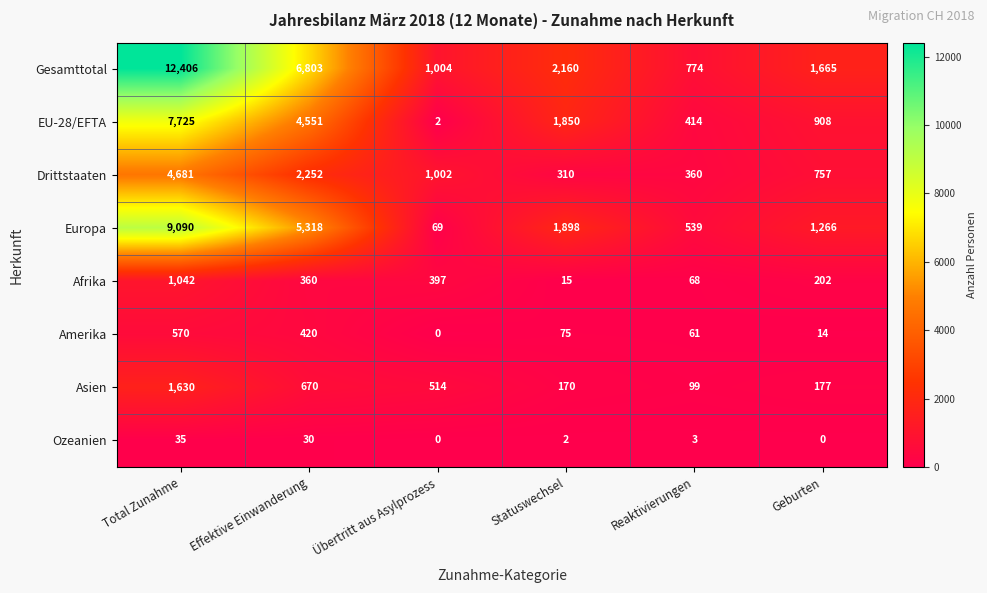

What is the difference between the highest and lowest values at Statuswechsel?

2158